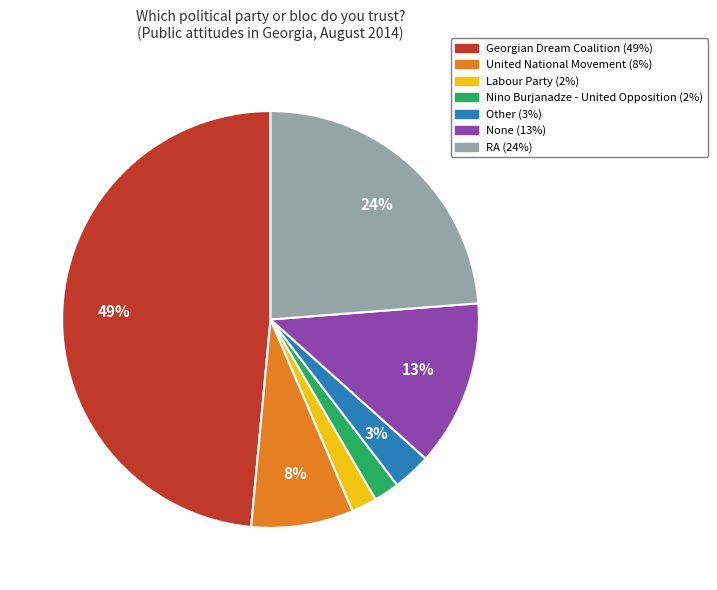

To the nearest percent, what is the combined percentage of Georgian Dream Coalition and RA?

72%